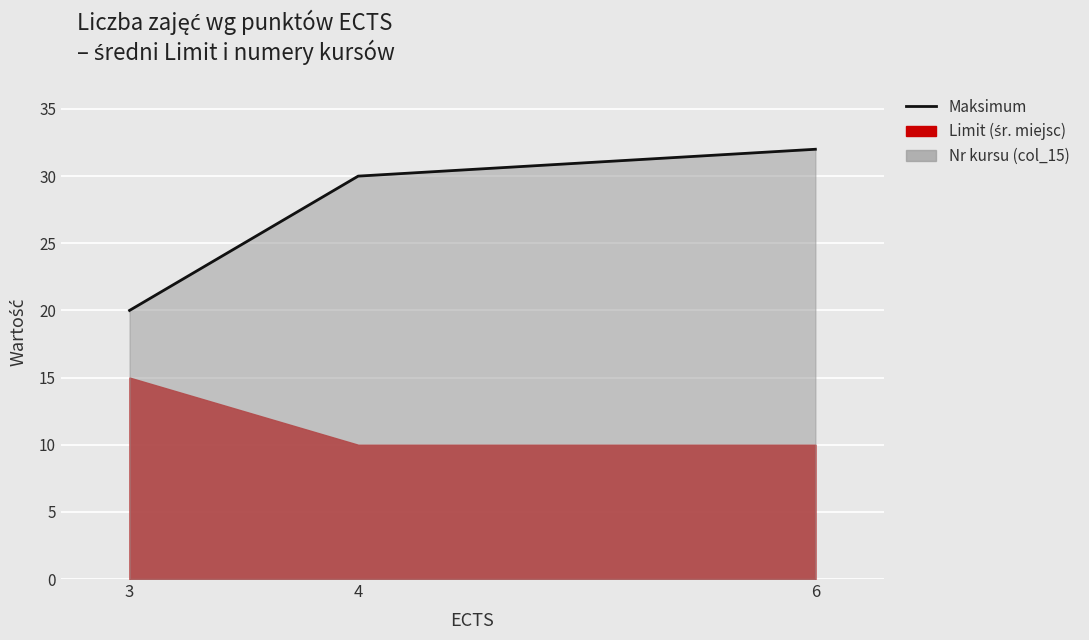

Reading right to left, extract all data points from this chart.

32	30	20